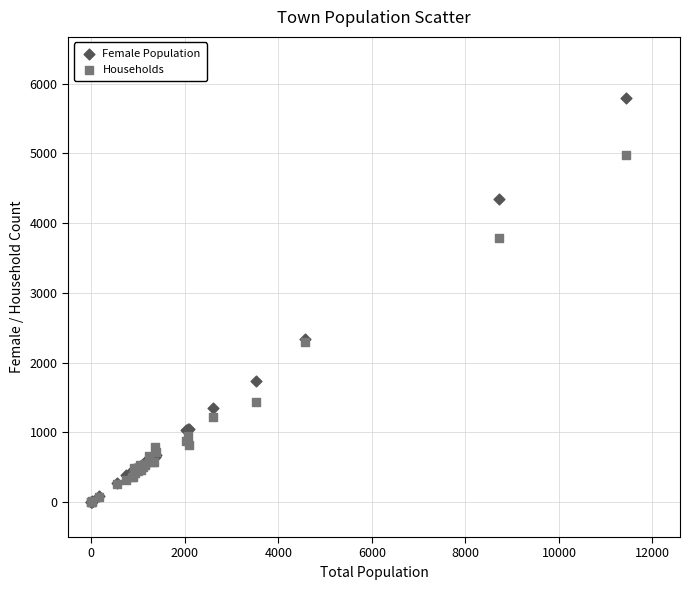

What are all the series names shown in the legend?

Female Population, Households